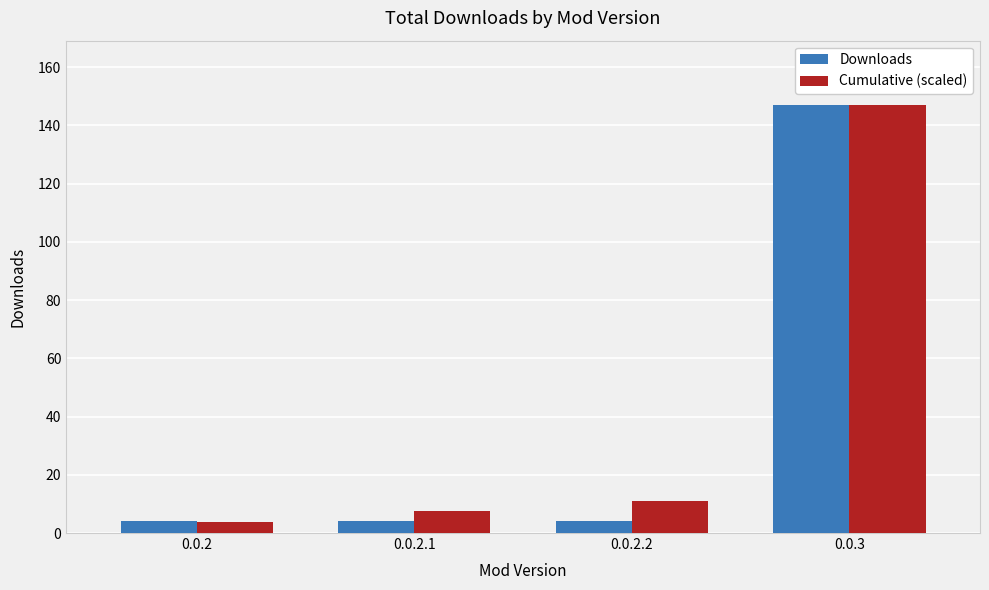

The value of Downloads at 0.0.3 is 201.5. True or false?

False